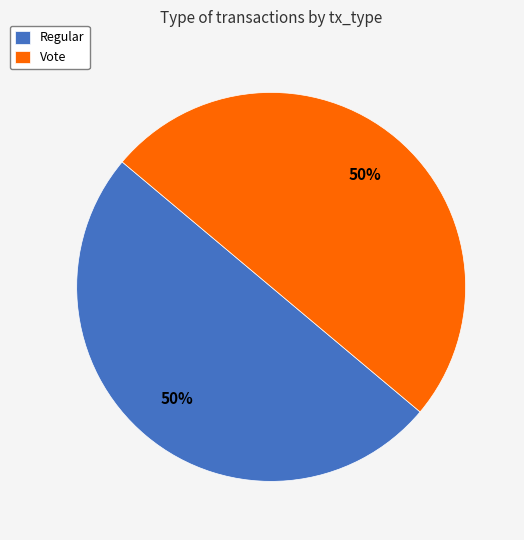

What percentage is the Vote slice, to the nearest percent?

50%